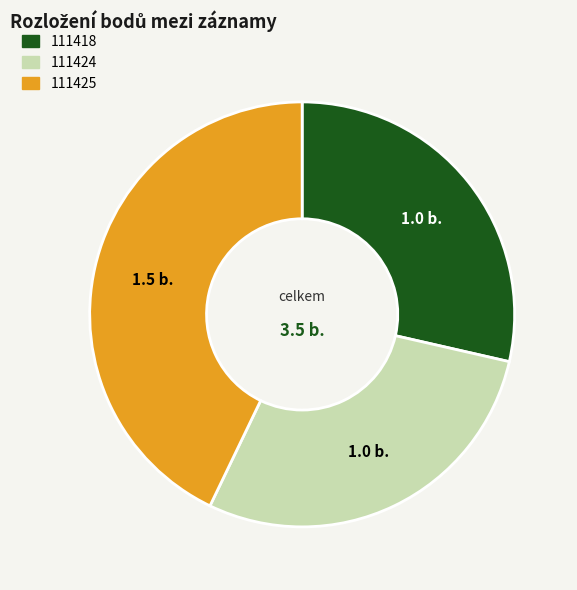

Count the number of slices in the pie.

3